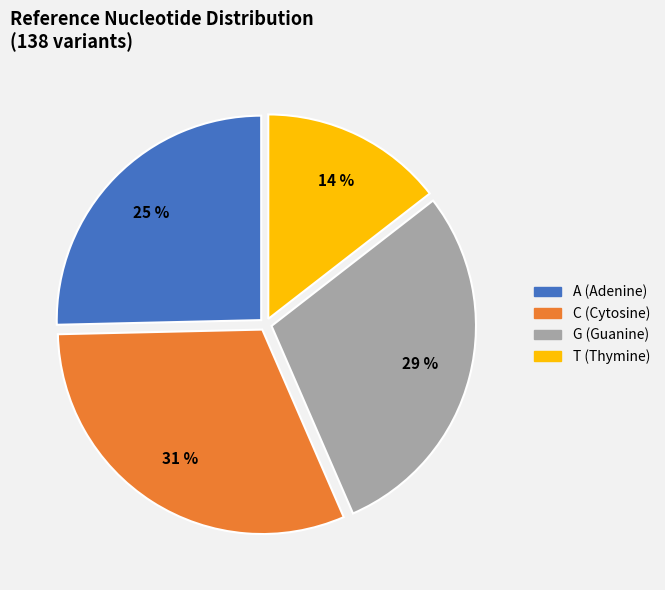

Is the sum of T and G greater than half?

No